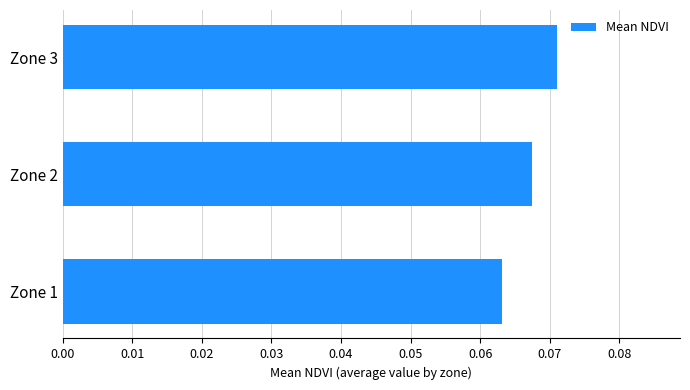

Rank the categories by value from lowest to highest.

Zone 1, Zone 2, Zone 3